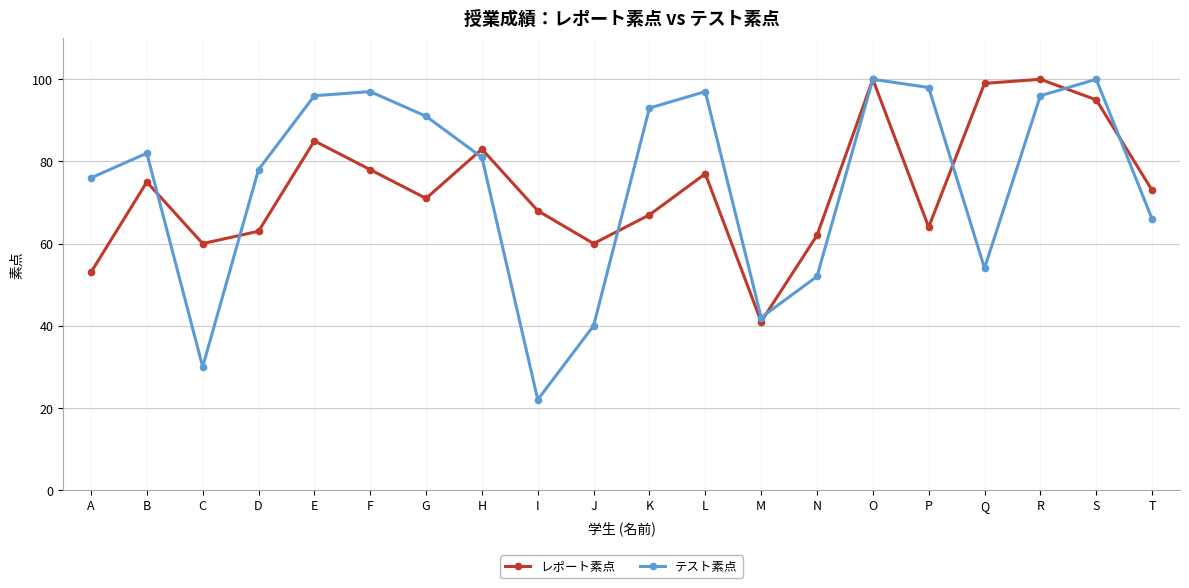

How many data points in テスト素点 are less than 82?

10